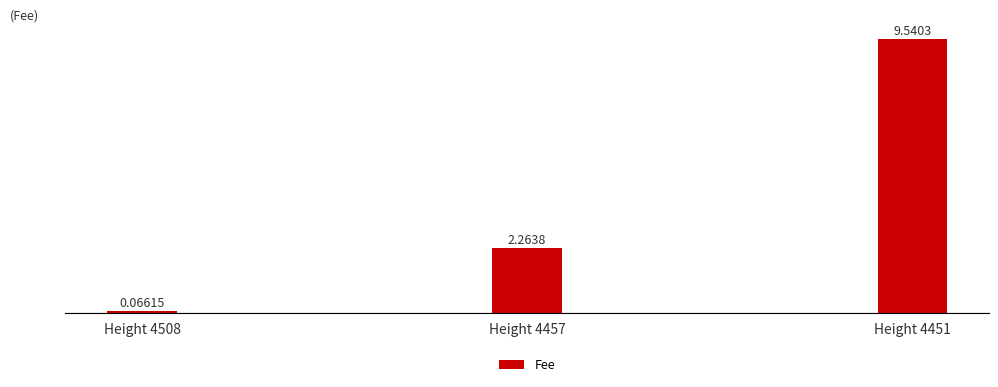

What is the maximum value shown in the chart?

9.5